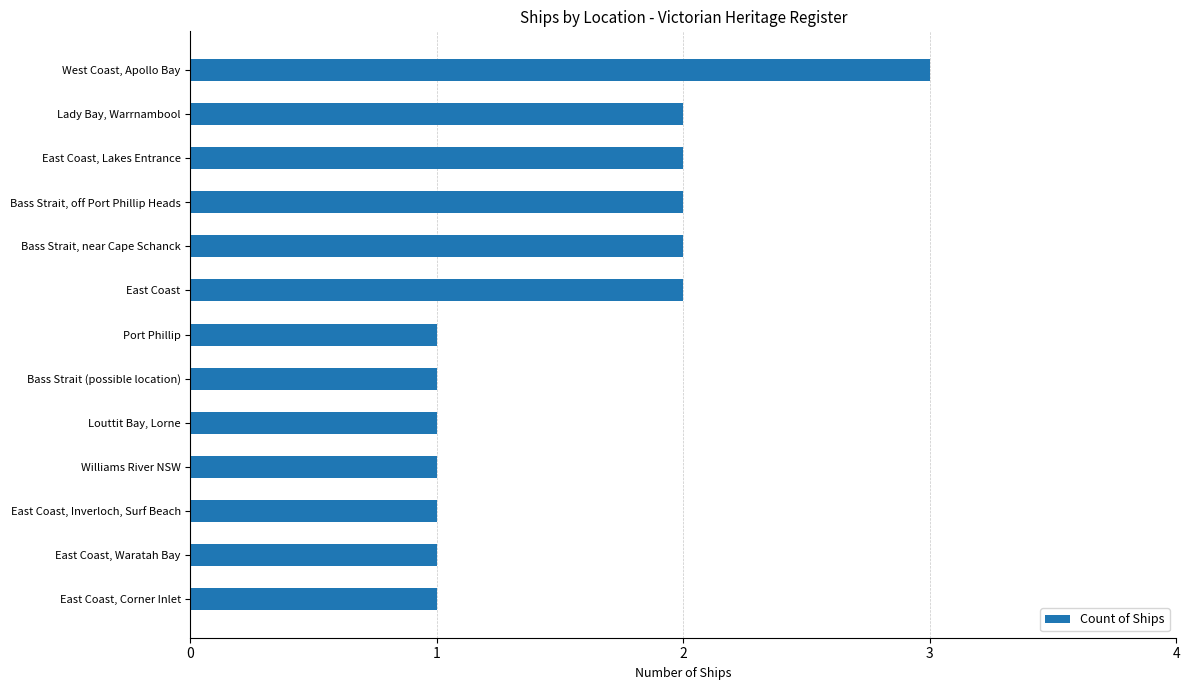

The value at Port Phillip is 2. True or false?

False